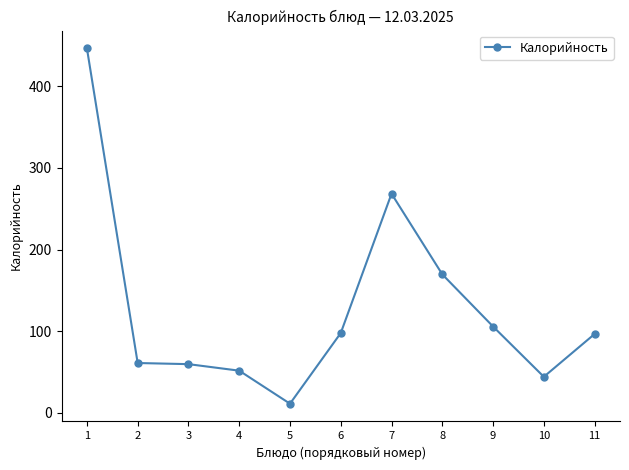

Approximately how many times larger is the value at 1 compared to 11?

4.6